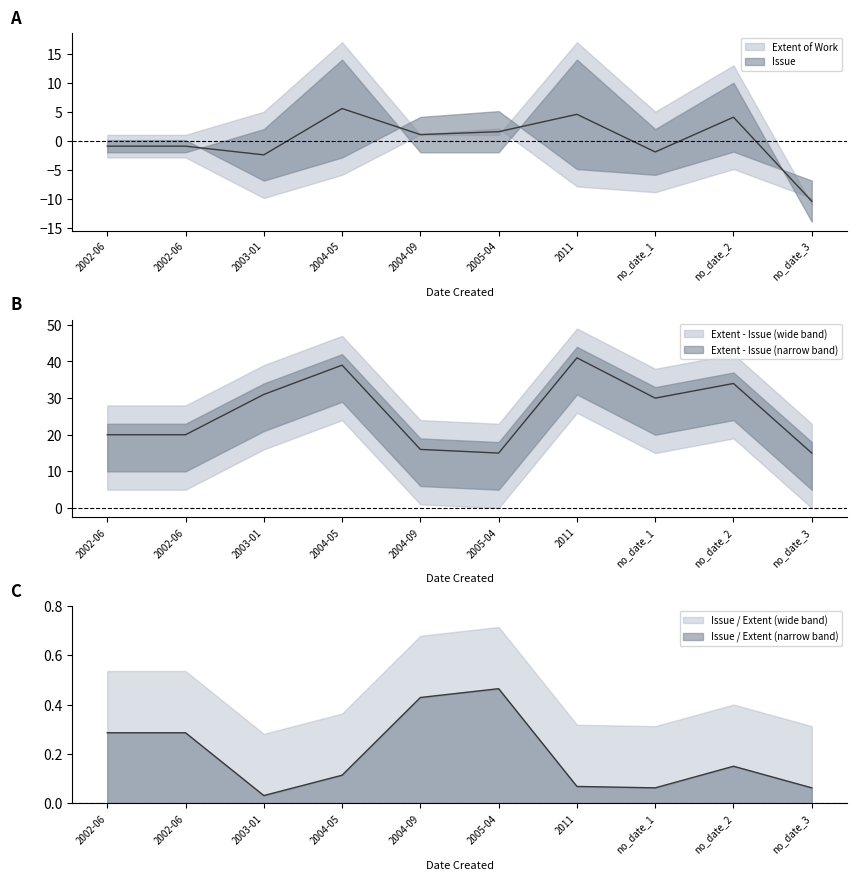

At which category does the data reach its first local peak?

2005-04